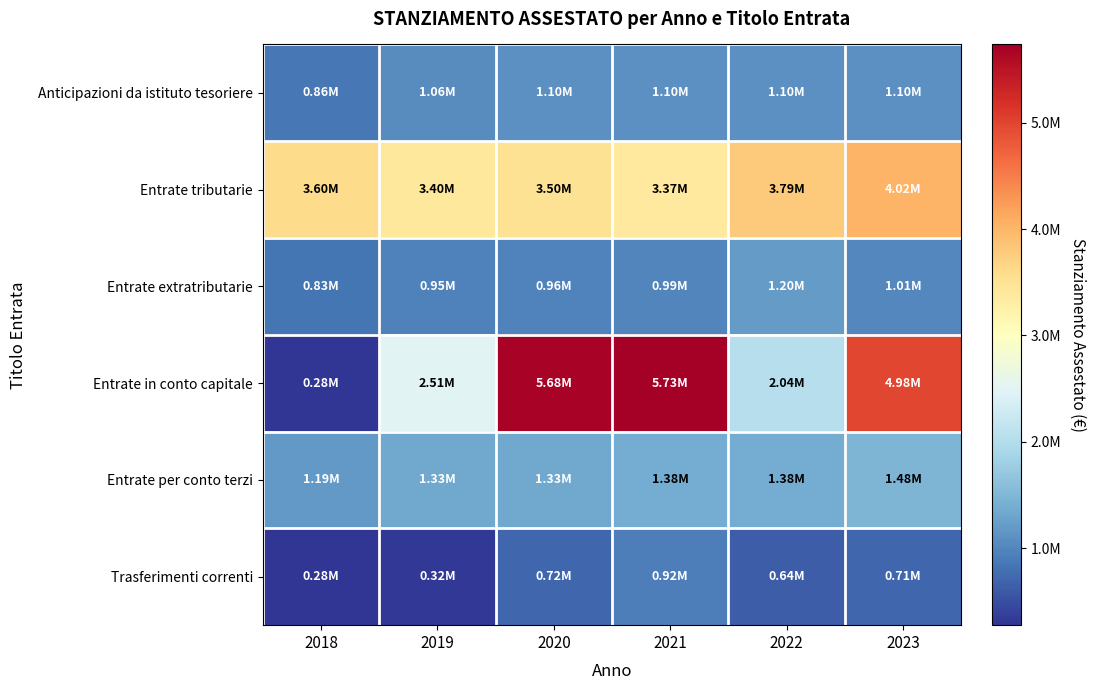

At how many categories does at least one series exceed 3752734?

4